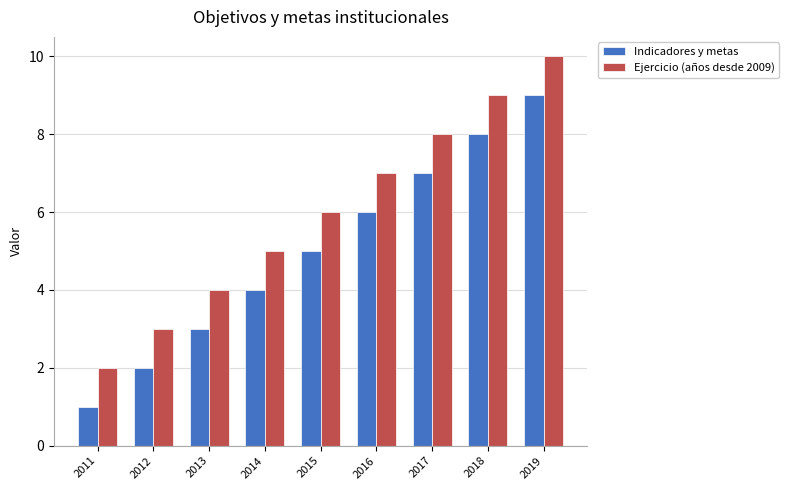

What is the average value of the Indicadores y metas series?

5